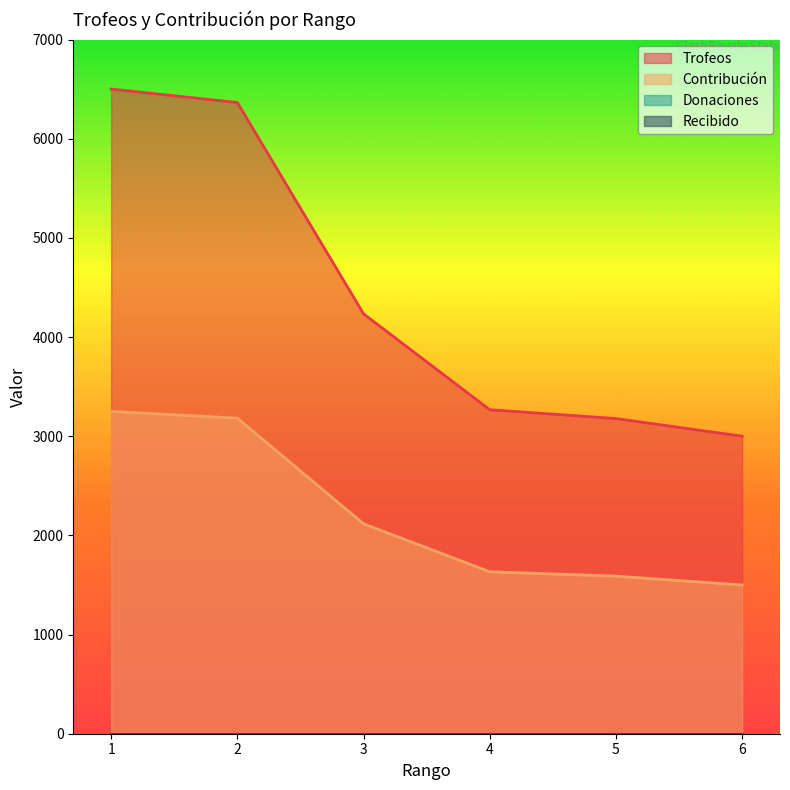

At 6, list the series in order from smallest to largest.

Contribución, Trofeos